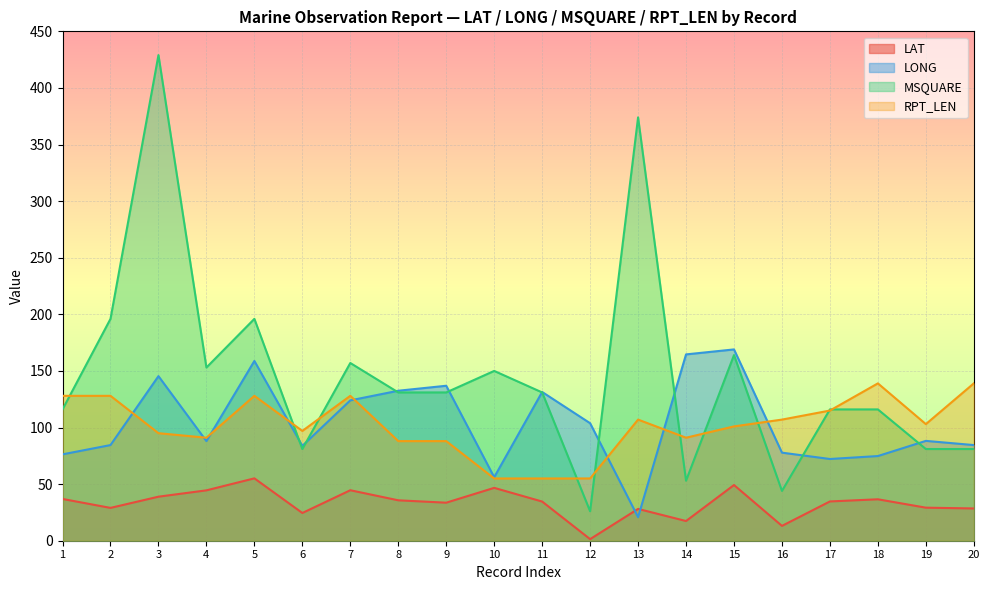

What is the sum of the LONG values at 5 and 4?

246.8